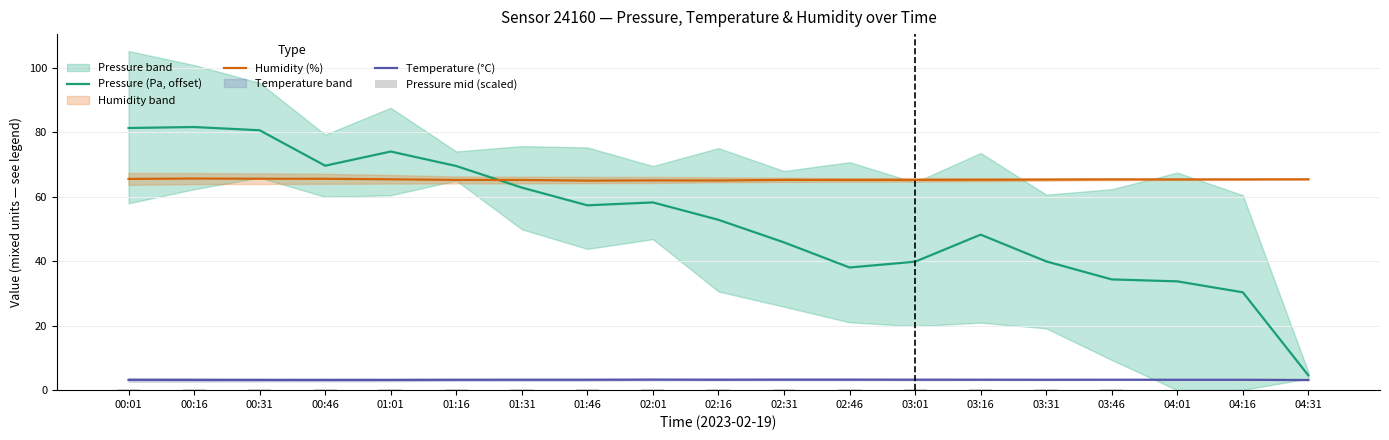

Is the value of Temperature (°C) at 01:01 greater than the value of Humidity (%) at 03:16?

No